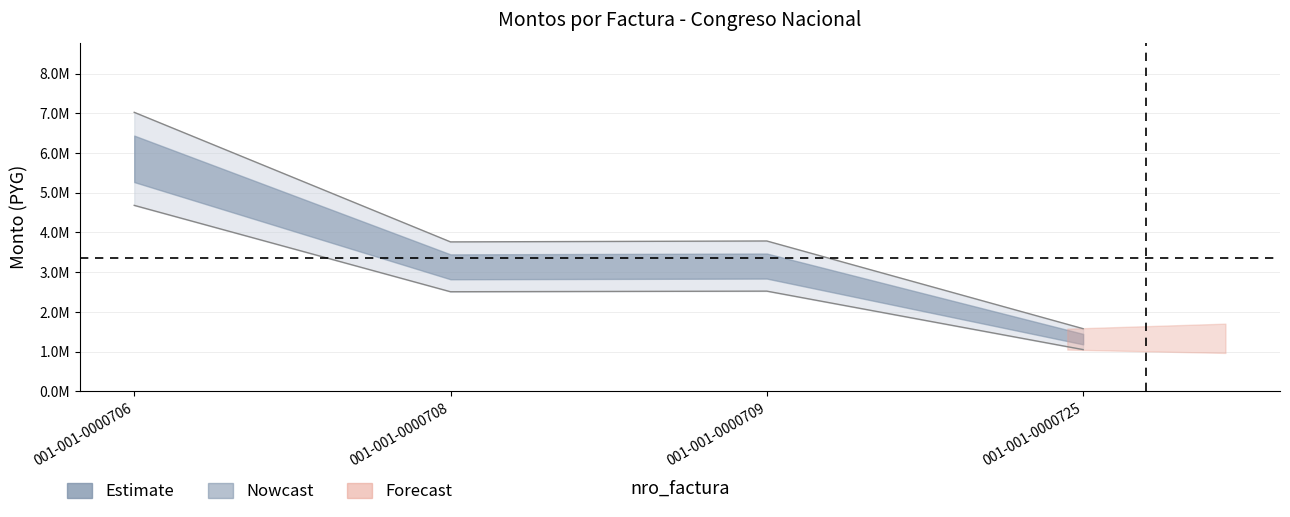

Reading left to right, list all the values displayed in this chart.

monto_factura: 7024440	3763200	3786210	1579200
monto_depositado_proveedor: 4682960	2508800	2524140	1052800